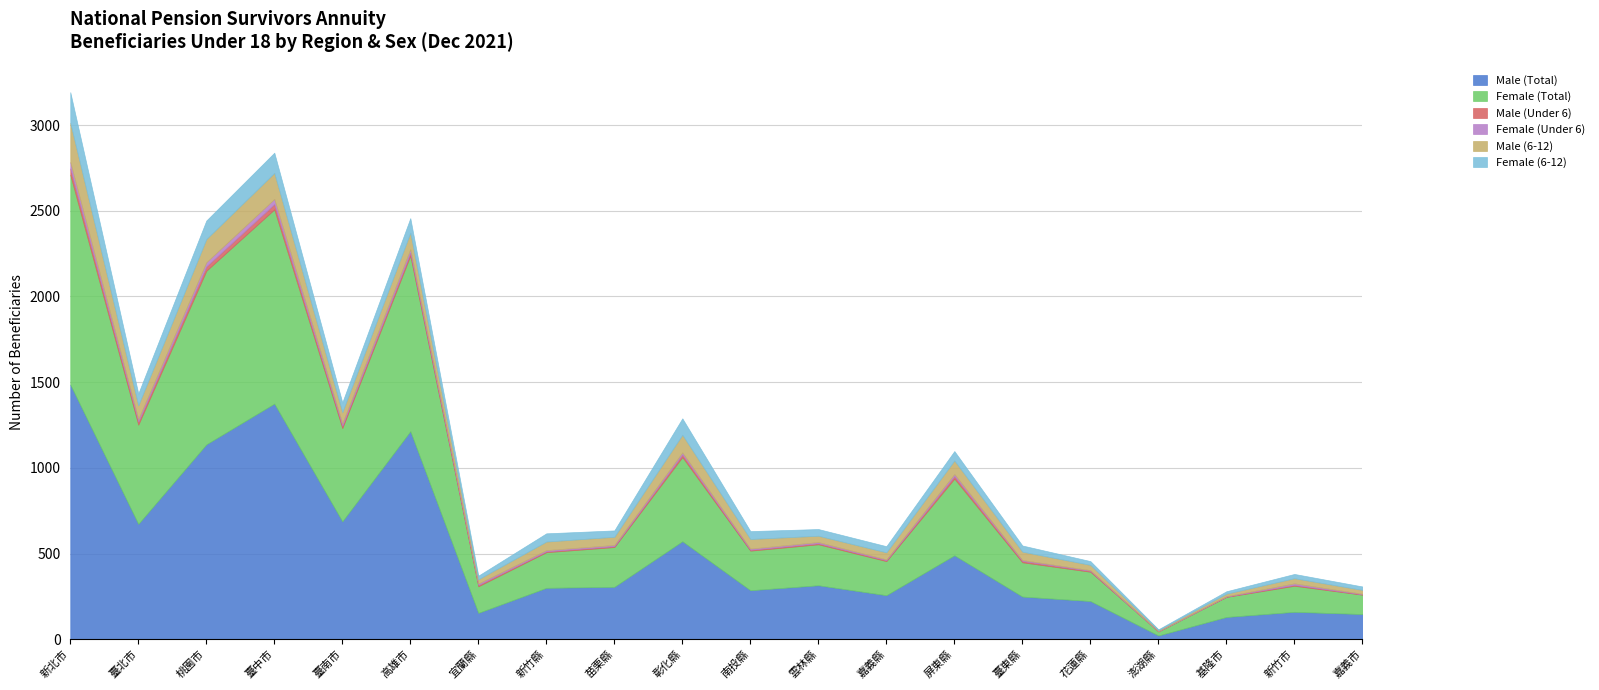

Which category has the lowest value in the Female (6-12) series?

澎湖縣